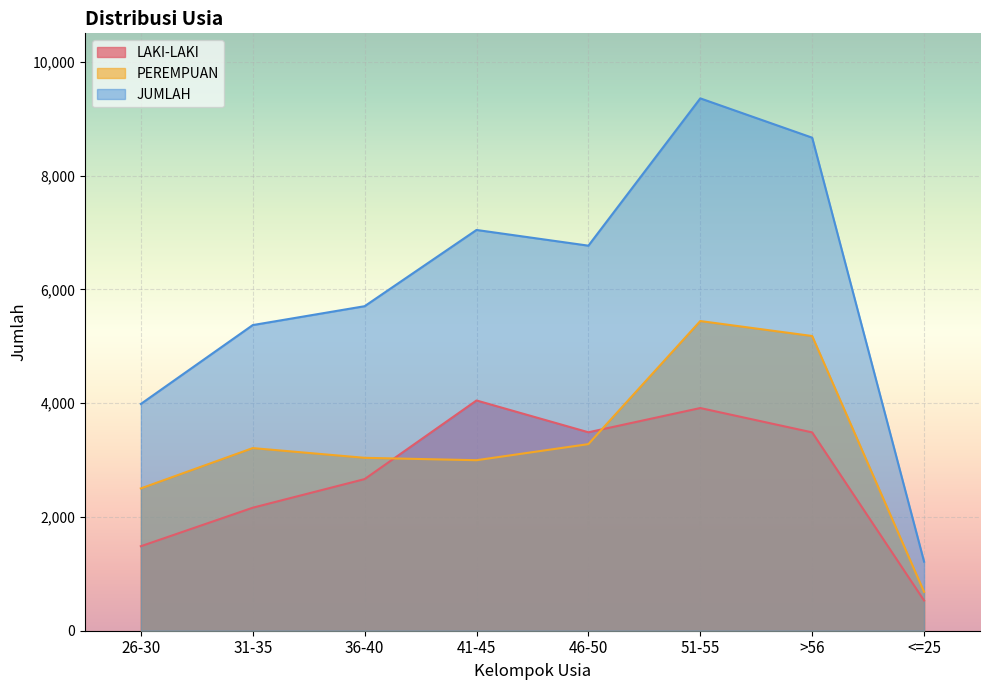

What is the label of the 2nd point from the right?

>56